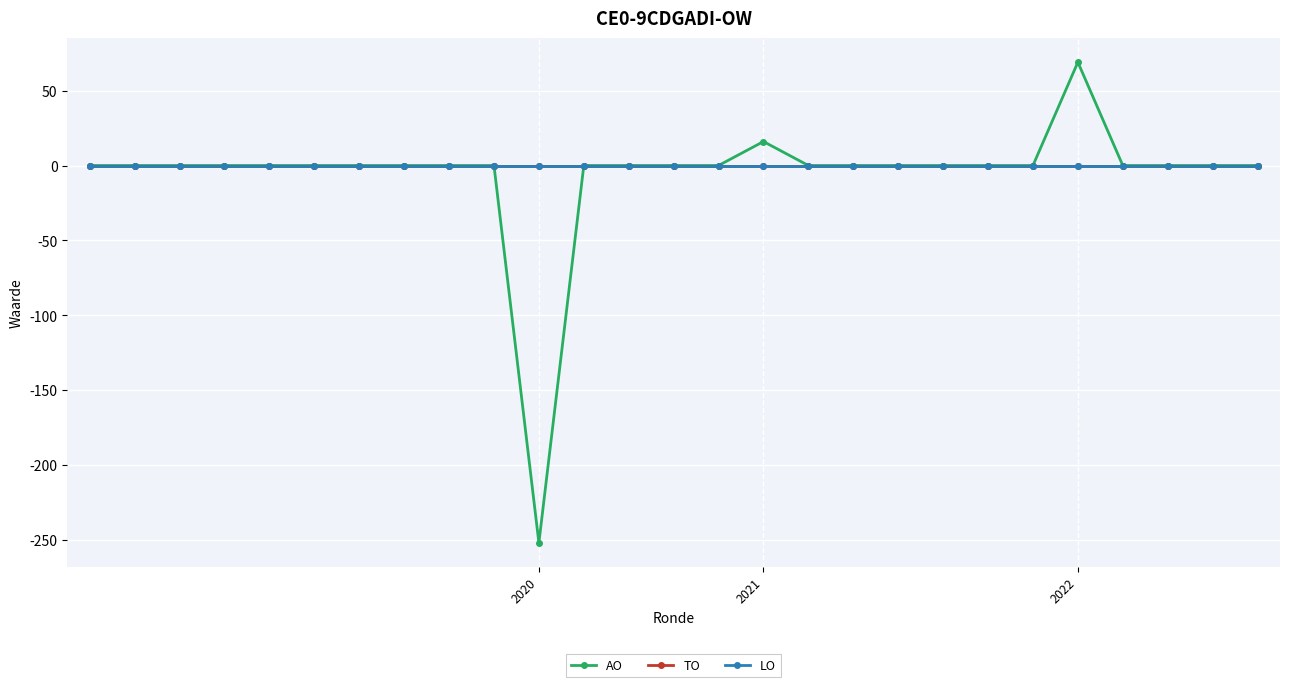

Which series has the widest spread of values?

AO